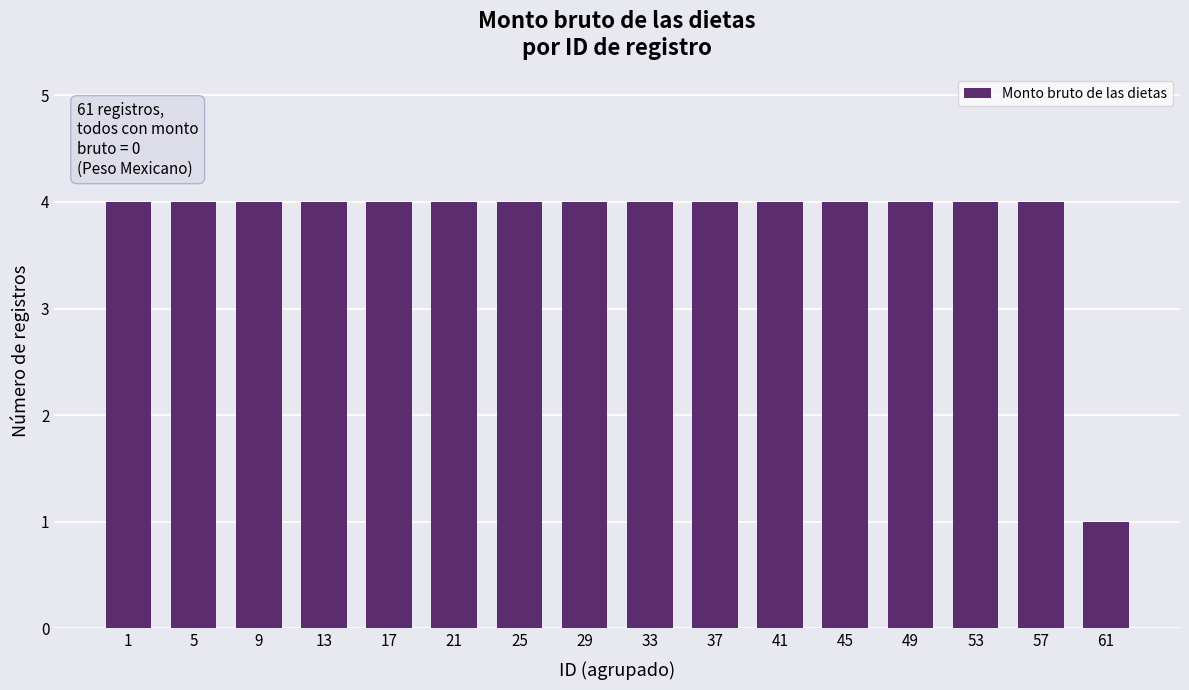

What is the sum of the values at 5 and 9?

8